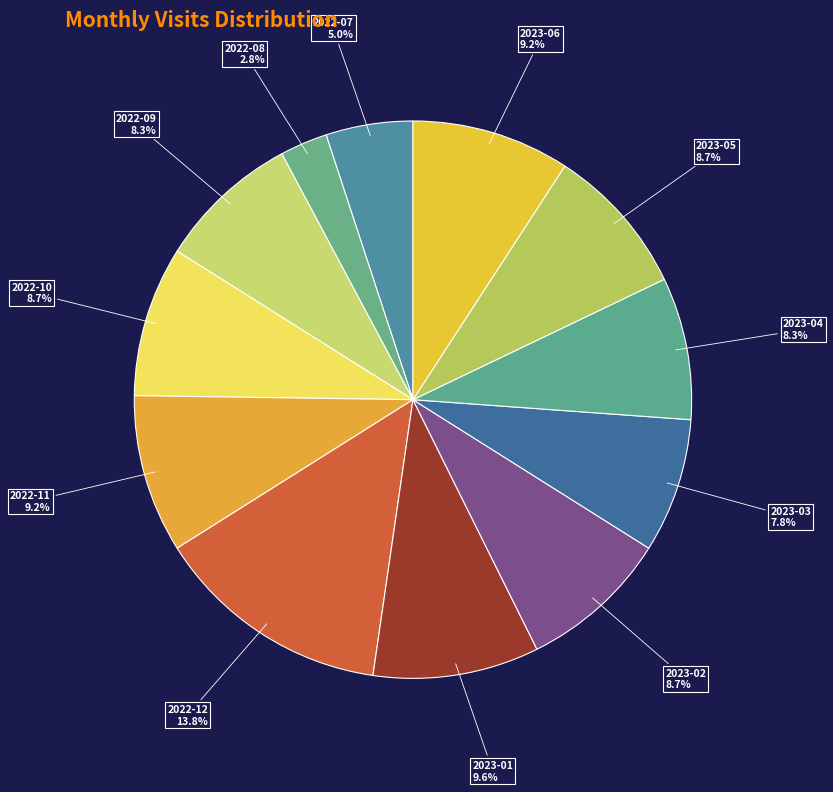

Which slice is the largest?

2022-12